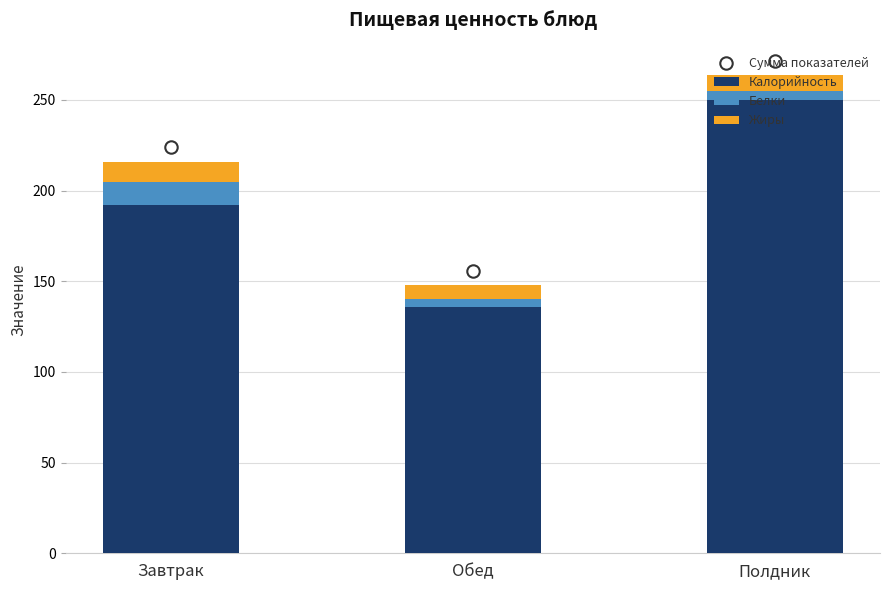

Which series contains the highest Y value?

Сумма показателей